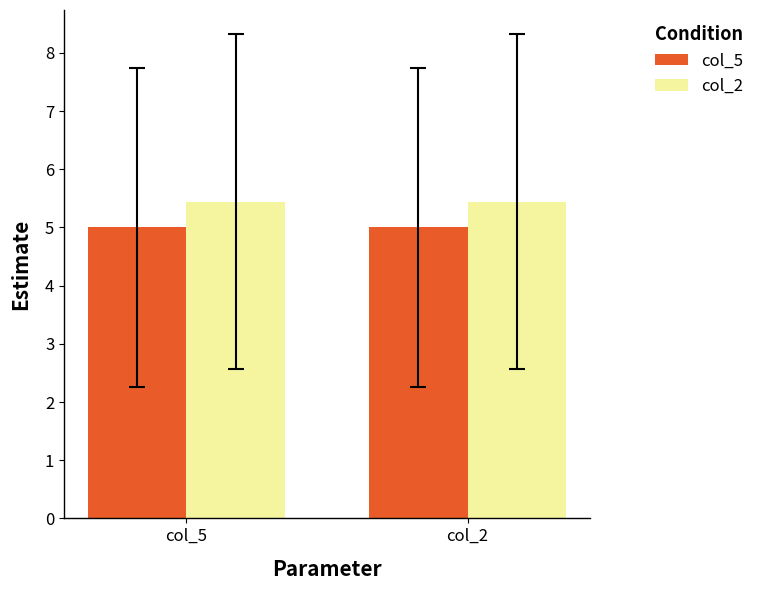

The value of col_5 at col_2 is 1.1. True or false?

False